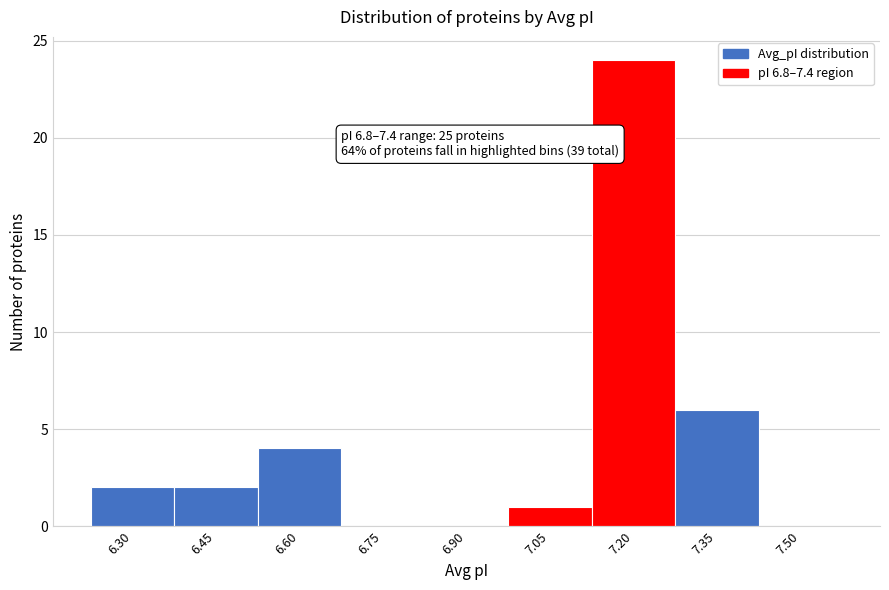

Reading left to right, transcribe all the data shown in this chart.

6.30=2	6.45=2	6.60=4	6.75=0	6.90=0	7.05=1	7.20=24	7.35=6	7.50=0